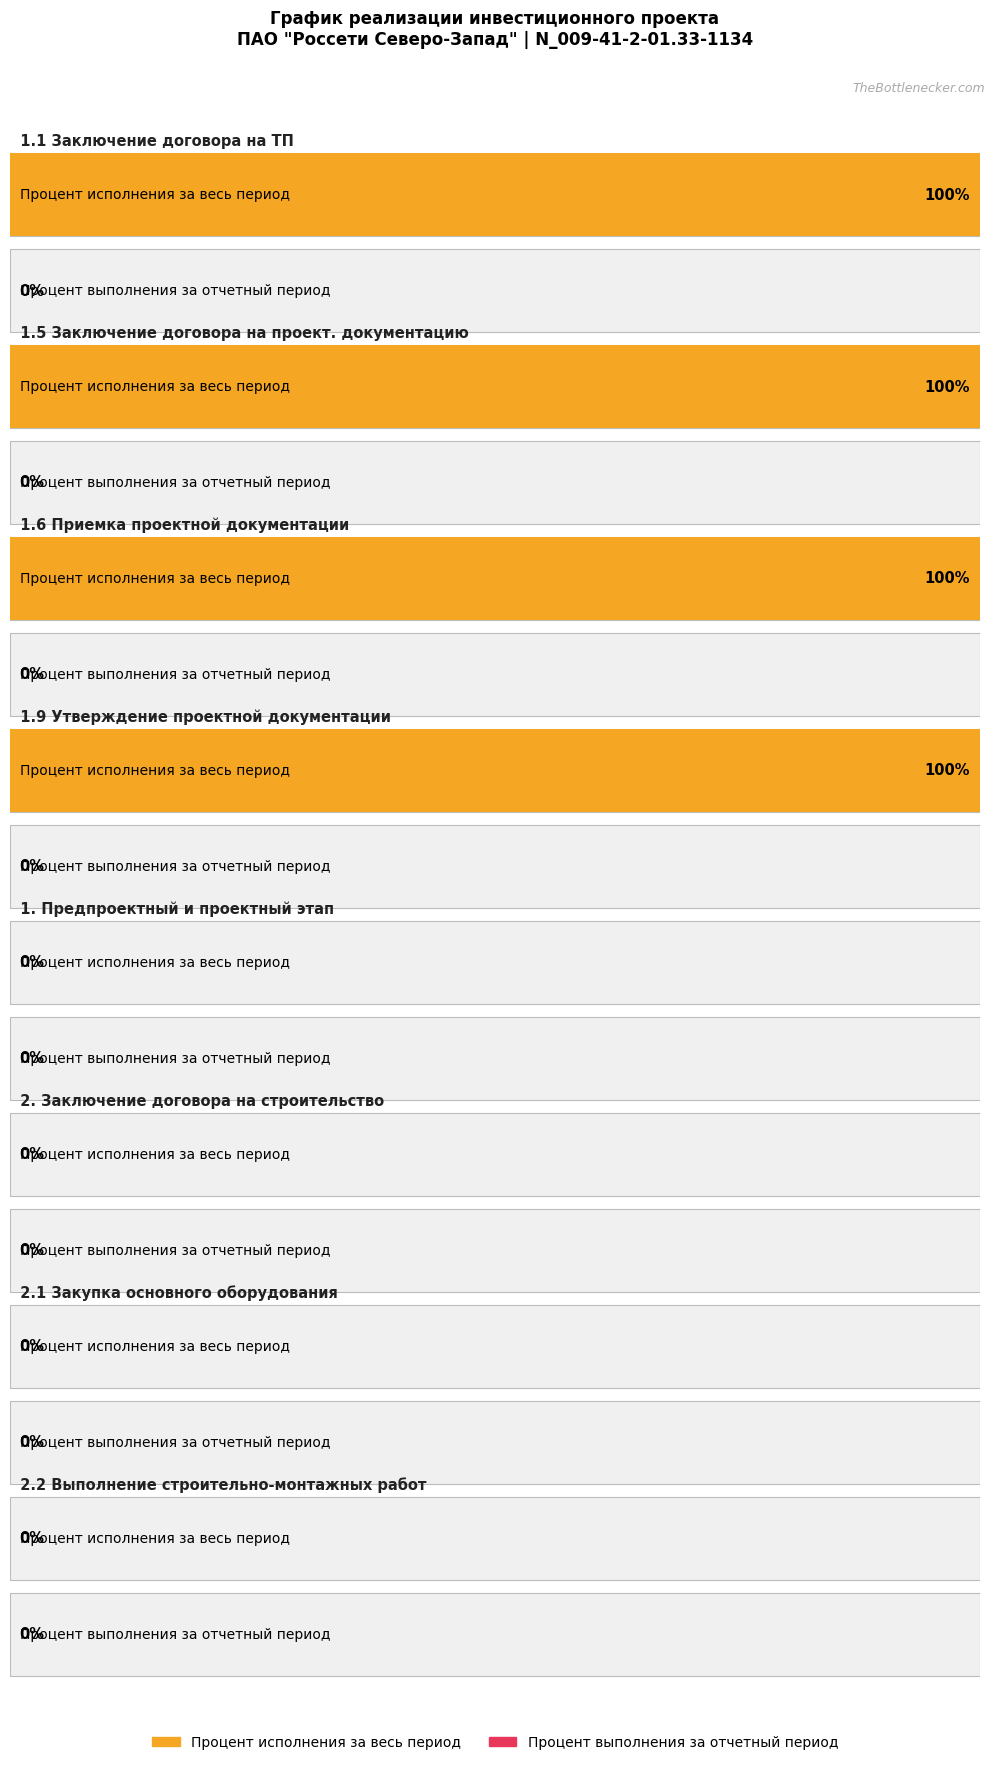

Which series has the largest range (max minus min)?

Процент исполнения за весь период